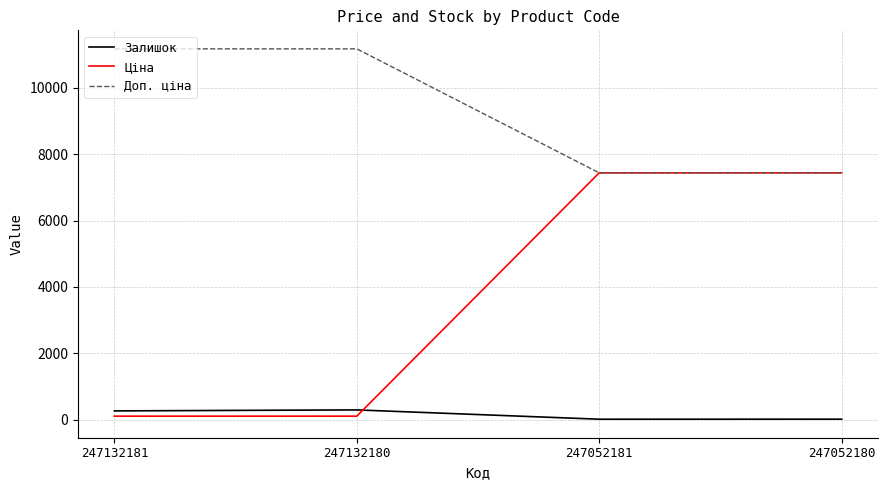

True or false: Доп. ціна has more than 1 interior local peaks.

False